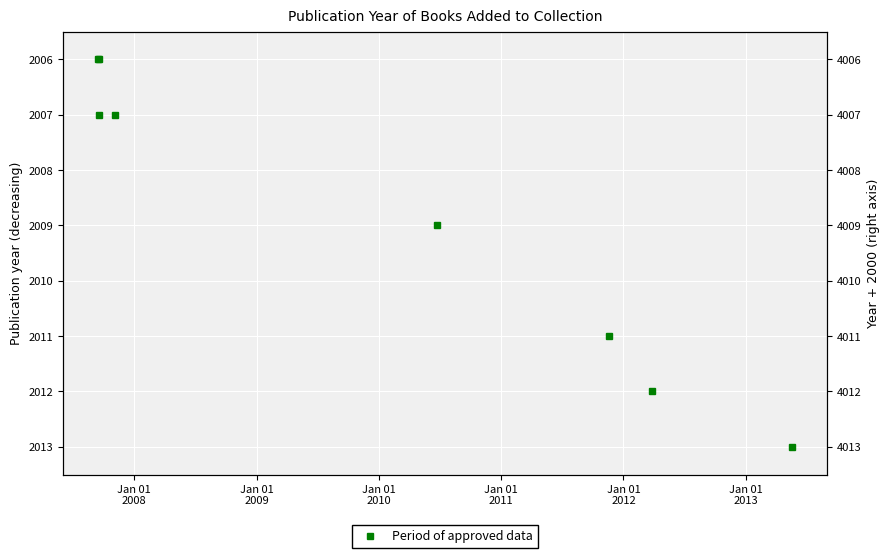

How many data points are less than 2009?

4